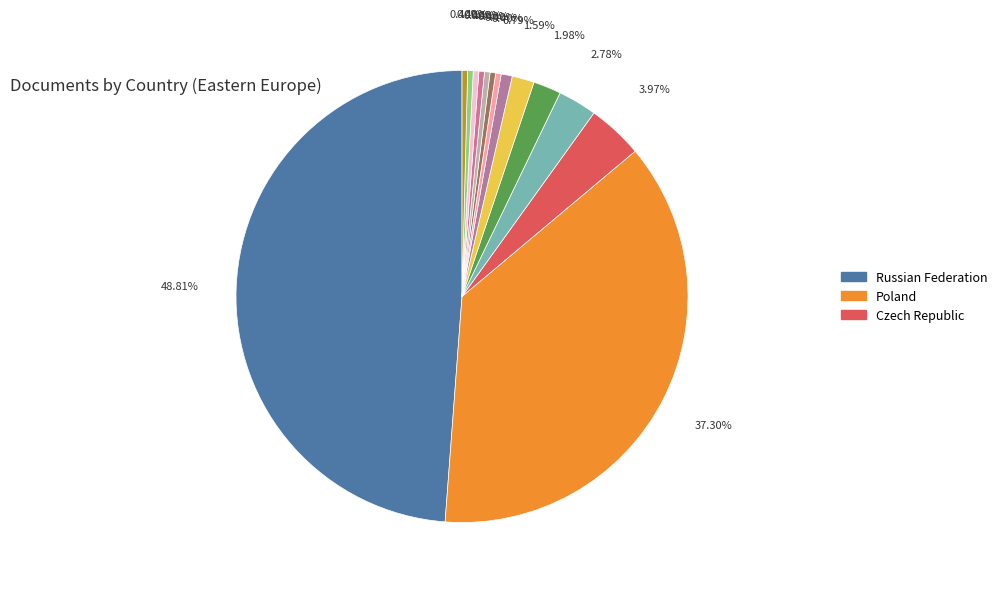

Count the number of slices in the pie.

14